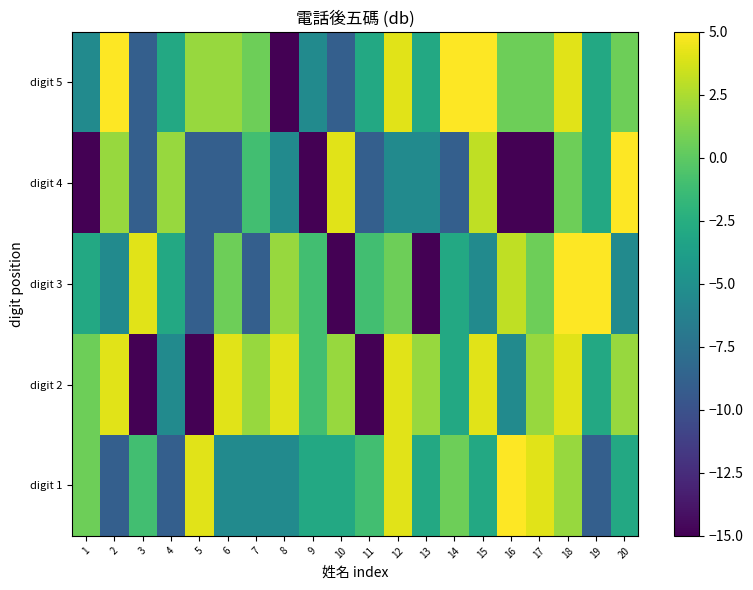

Which series changed the most between 5 and 16?

digit 3